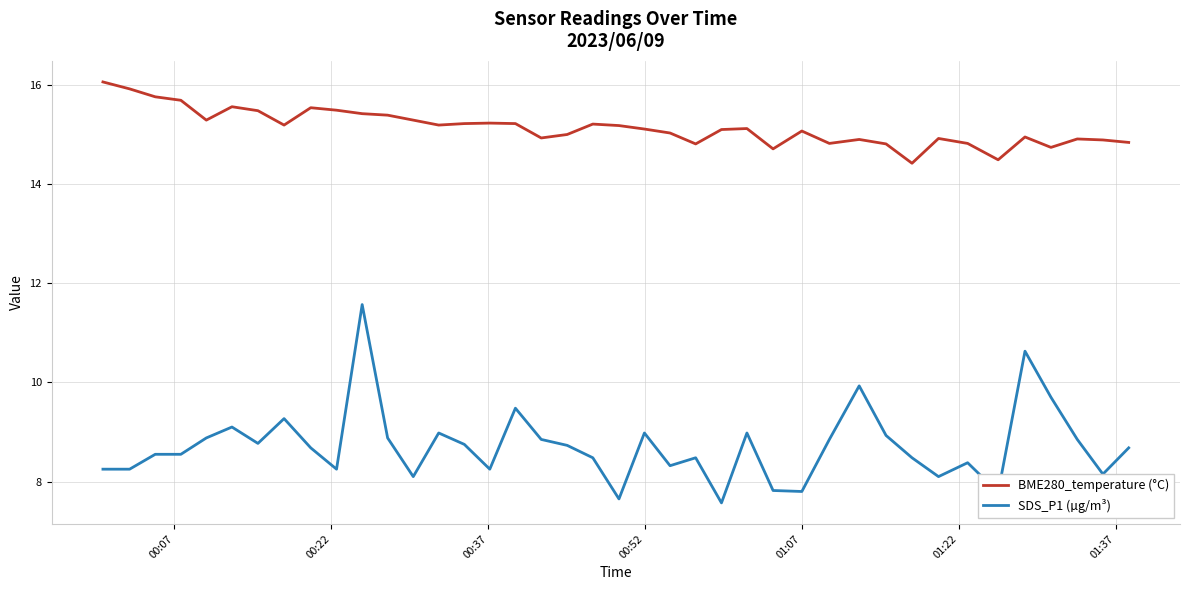

Which series has the largest range (max minus min)?

SDS_P1 (µg/m³)